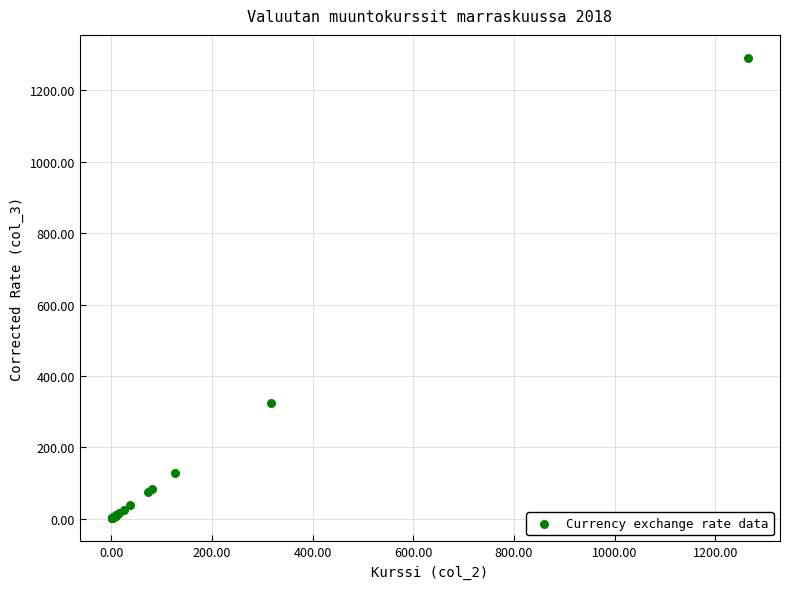

What Y value in the scatter plot is closest to 646?

323.2